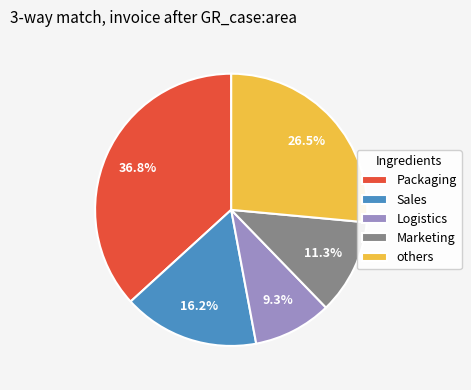

Rank the categories by value from lowest to highest.

Logistics, Marketing, Sales, others, Packaging